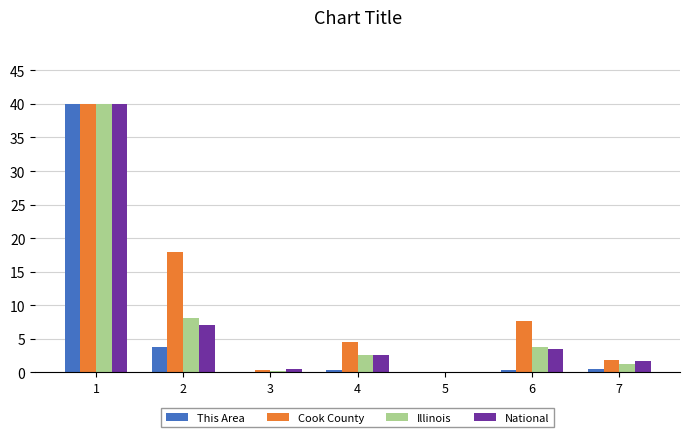

Which series changed the most between 2 and 4?

Cook County